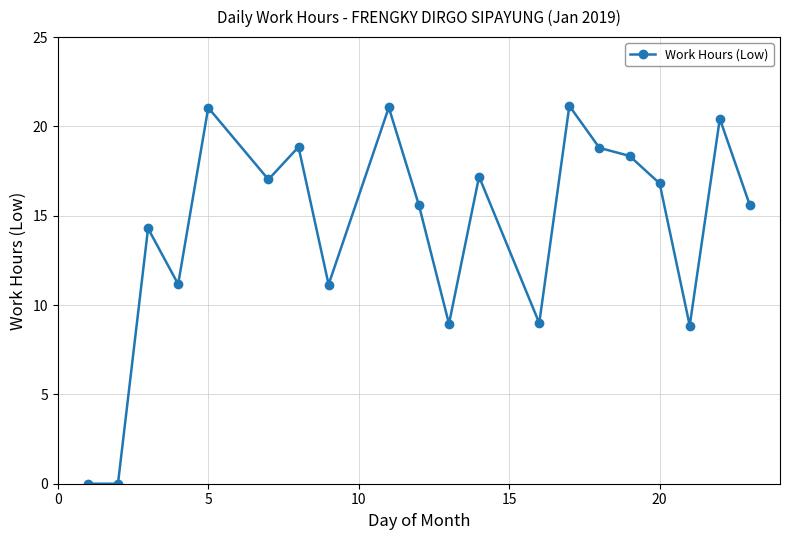

How many lines are shown in the chart?

1